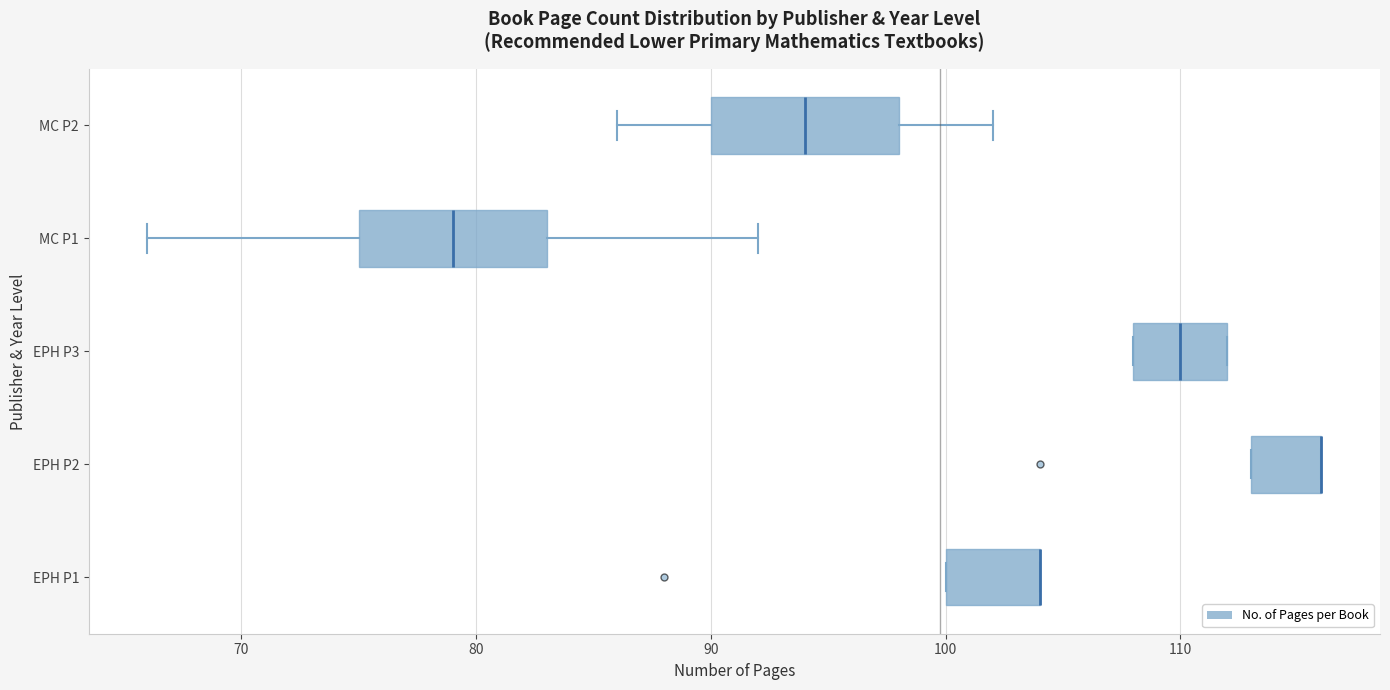

Where does the median line of the box for EPH P3 sit on the x-axis? The values are not printed on the chart, so give them approximately, as read against the axis.

110